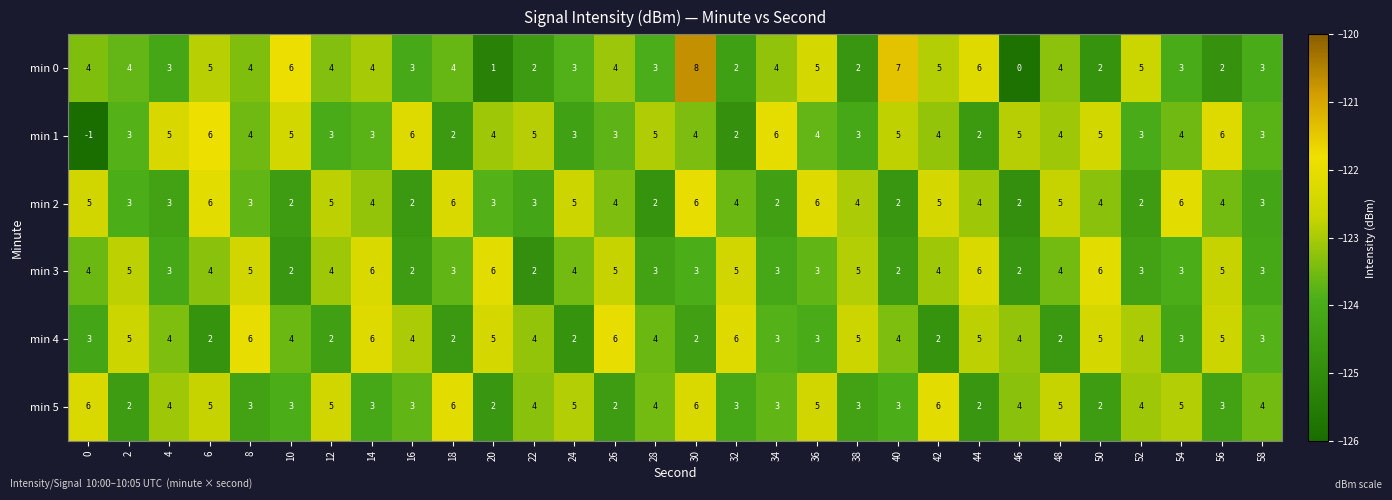

Which series has the largest range (max minus min)?

min 0